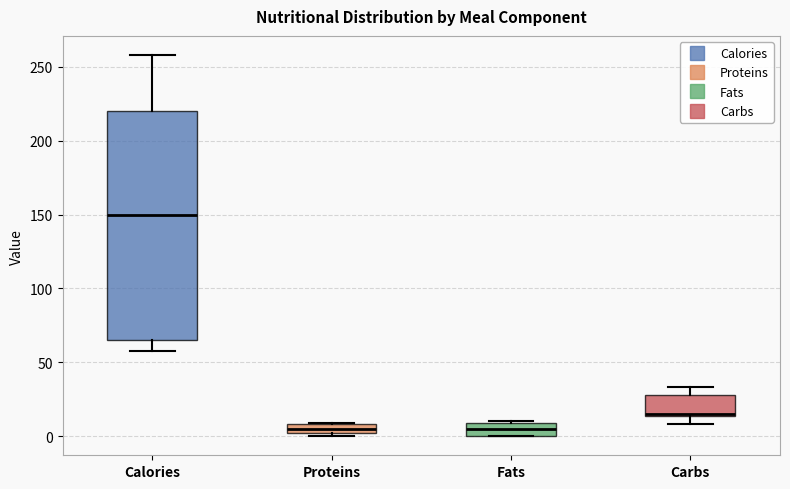

Comparing the boxes themselves (not the whiskers), which one is the tallest?

Calories